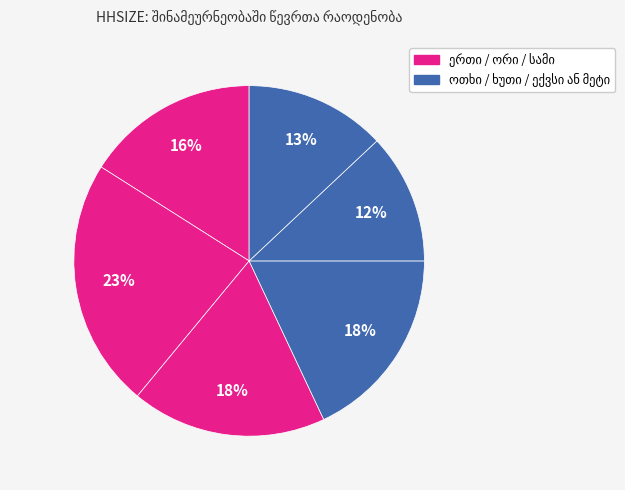

To the nearest percent, what is the combined percentage of ორი and ექვსი ან მეტი?

36%